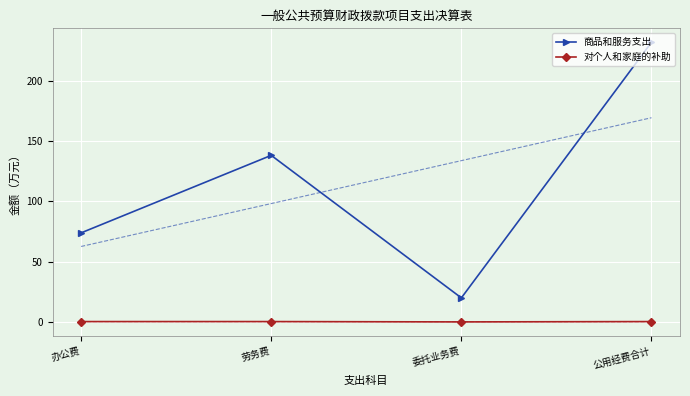

What is the difference between the maximum and second lowest values in the 商品和服务支出 series?

158.1